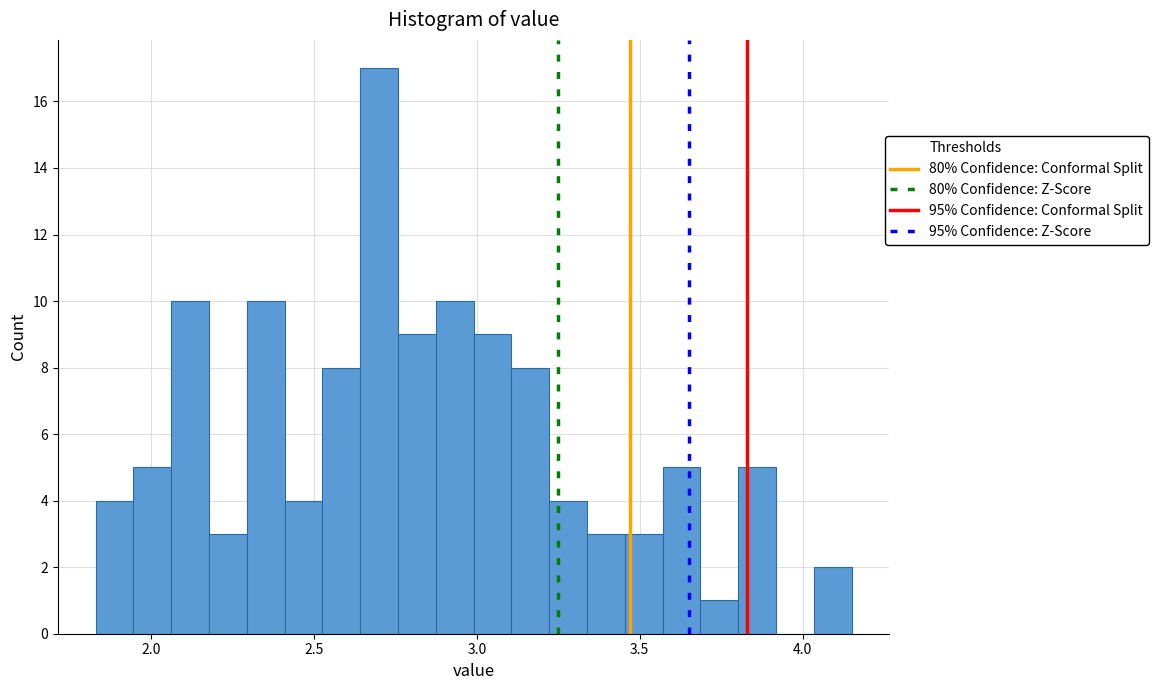

Read against the x-axis, roughly where is the centre of the tallest bar?

2.70